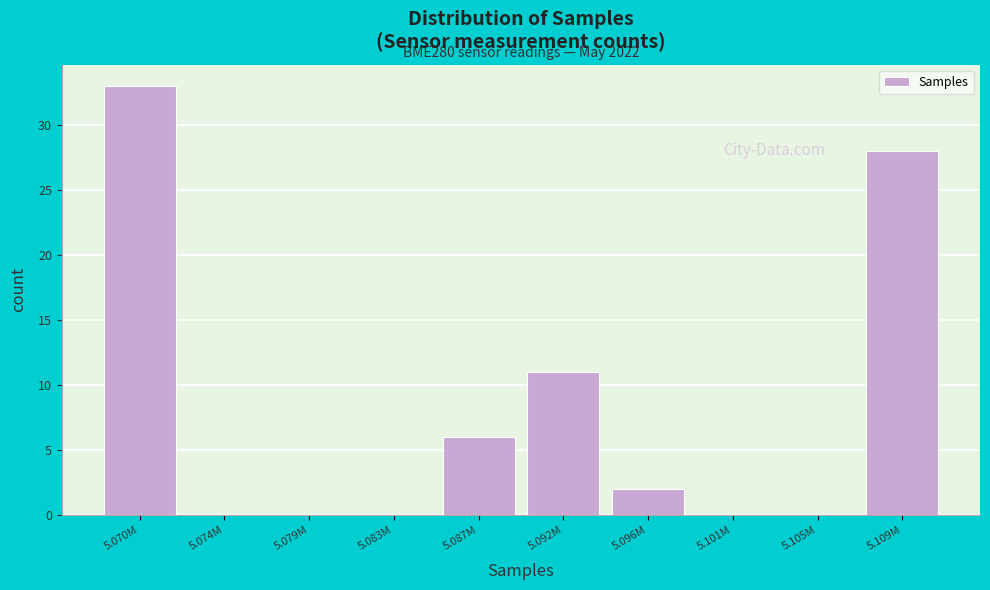

Reading left to right, what are all the values shown in this chart?

5.070M=33	5.074M=0	5.079M=0	5.083M=0	5.087M=6	5.092M=11	5.096M=2	5.101M=0	5.105M=0	5.109M=28